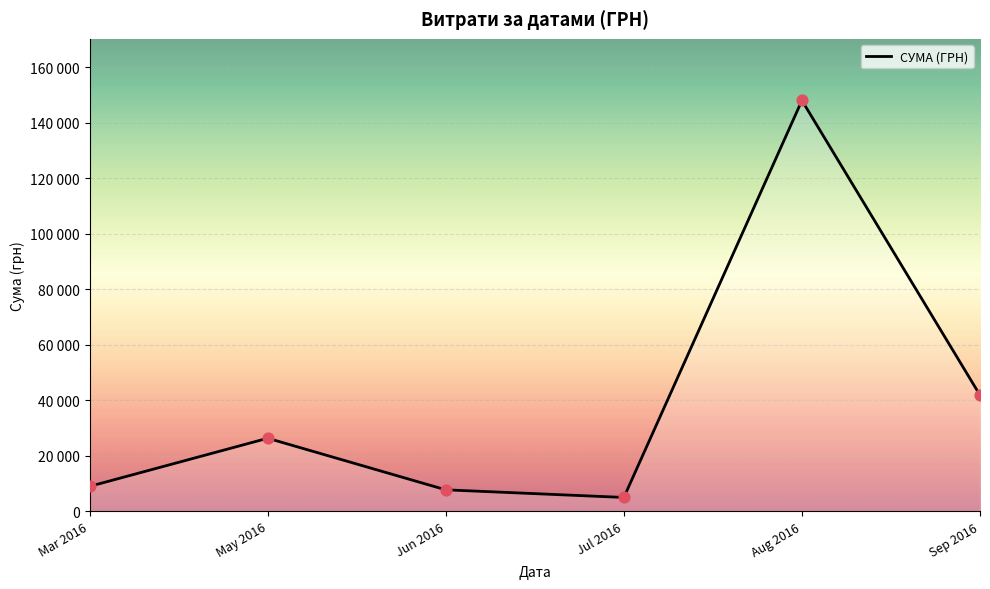

What is the change in value from Jul 2016 to Aug 2016?

+143111.5